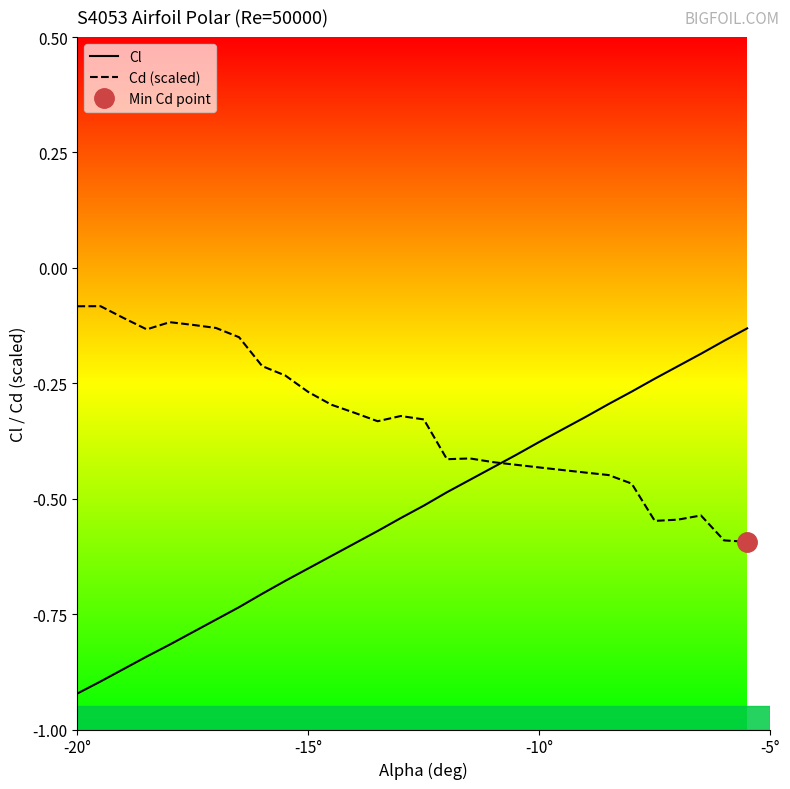

What is the minimum value for Cl?

-0.9